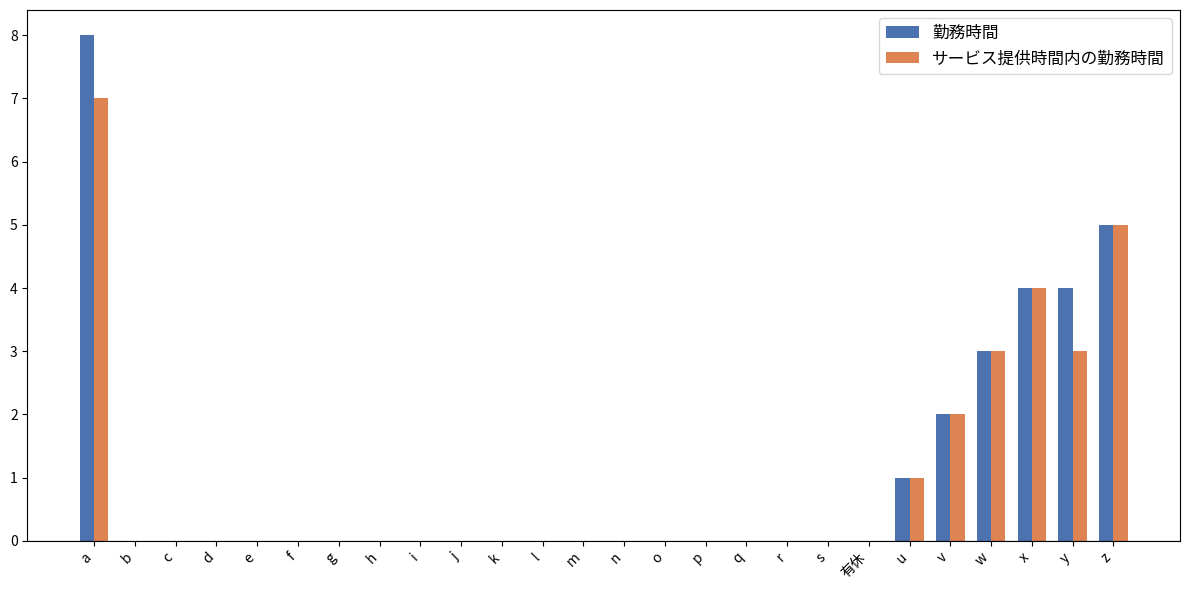

Which series has the largest total across all categories?

勤務時間